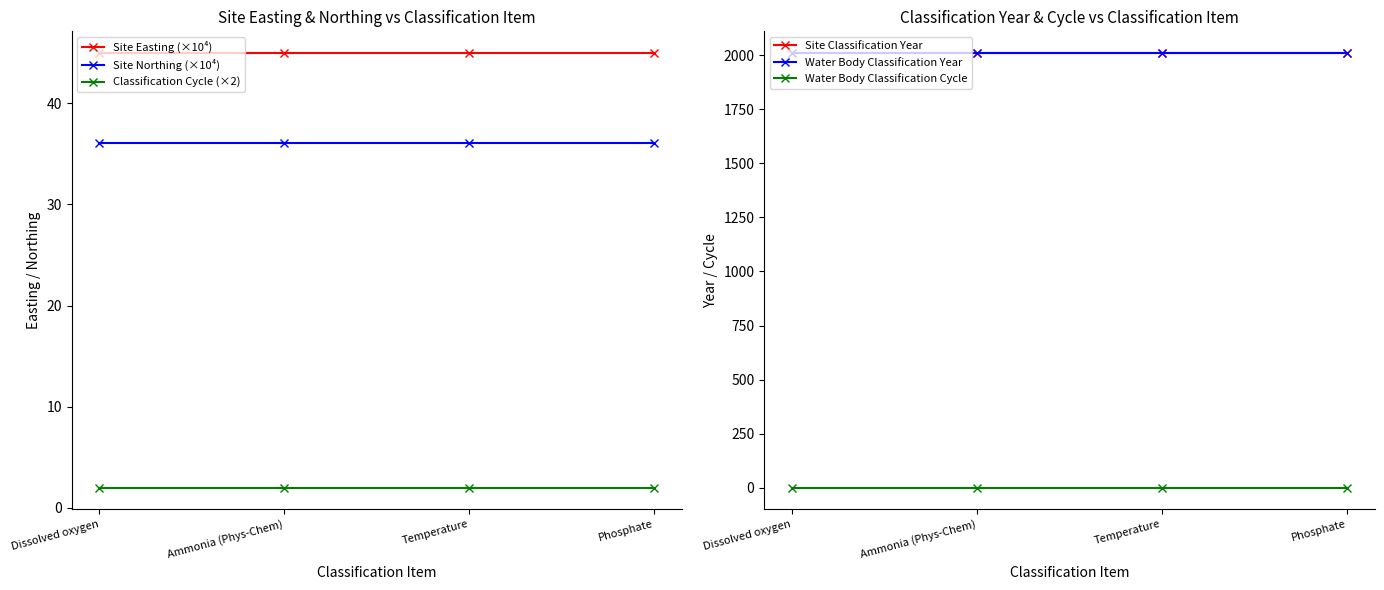

At which category is the sum across all series the highest?

Dissolved oxygen